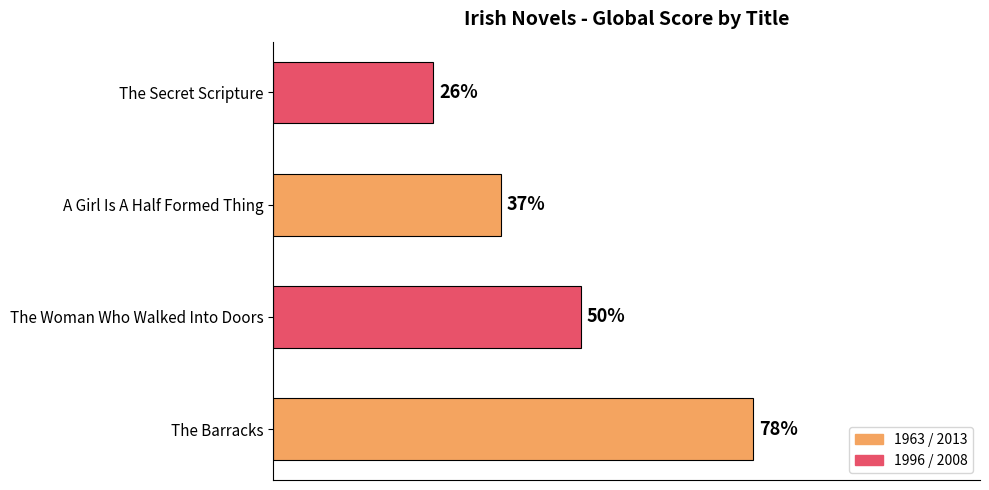

List the labels in order of value, largest first.

The Barracks, The Woman Who Walked Into Doors, A Girl Is A Half Formed Thing, The Secret Scripture